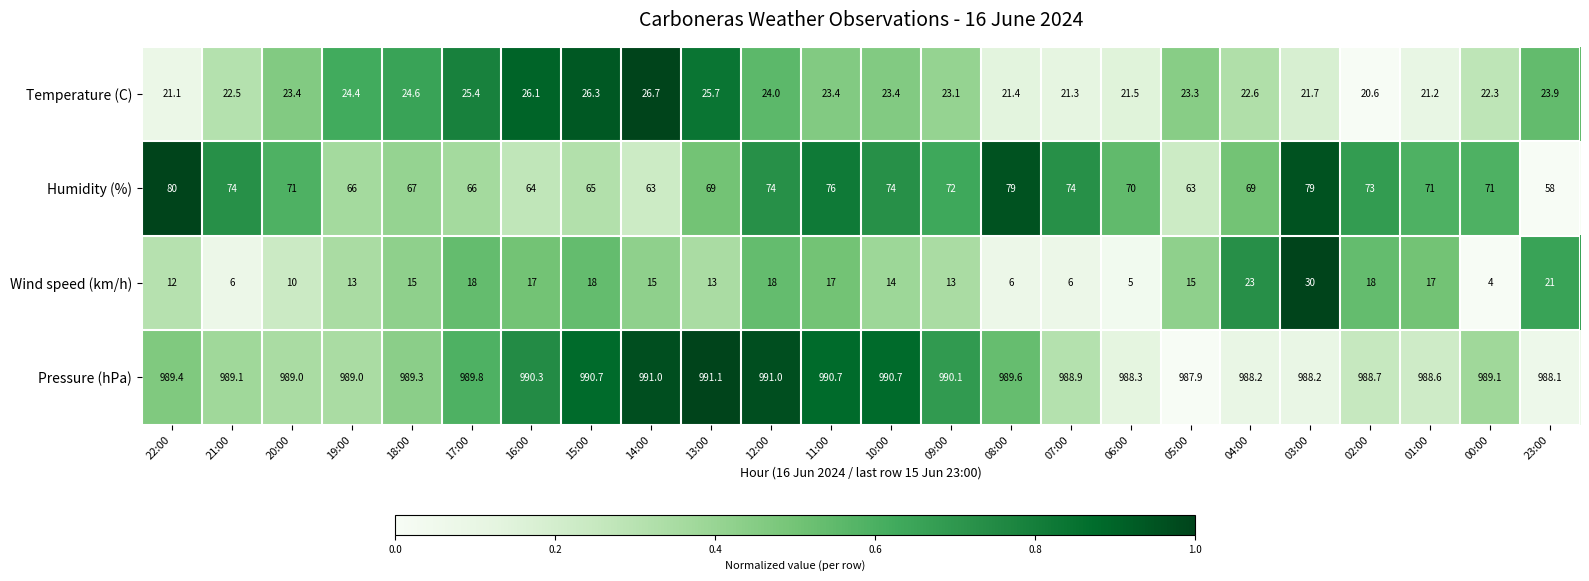

What is the minimum value for Wind speed (km/h)?

4.0